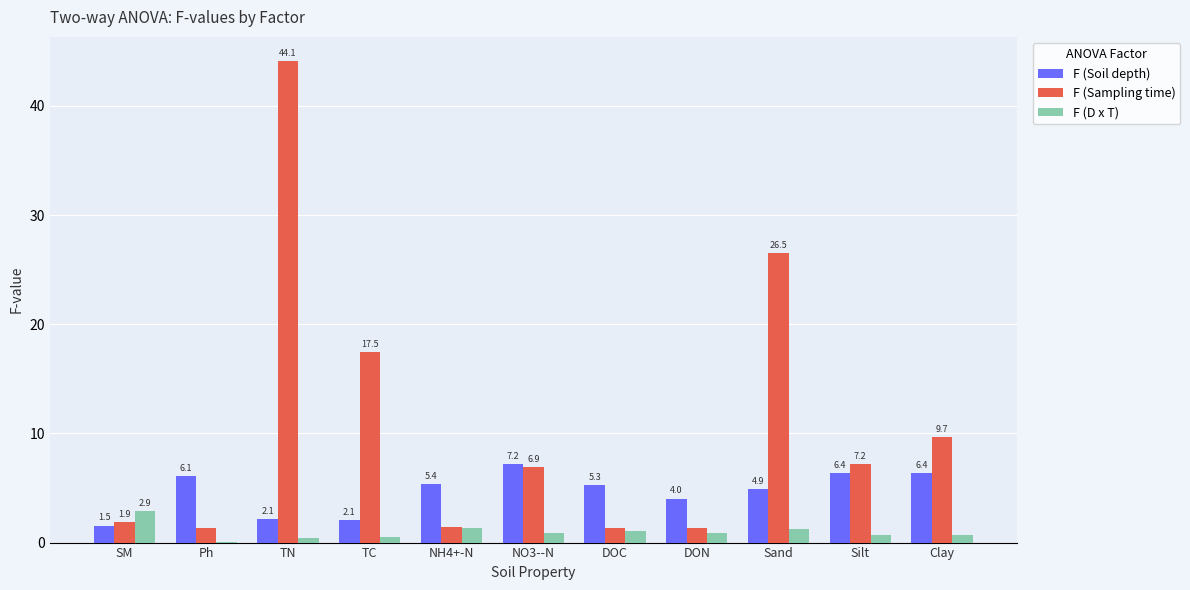

The value of F (Sampling time) at Sand is 14.0. True or false?

False